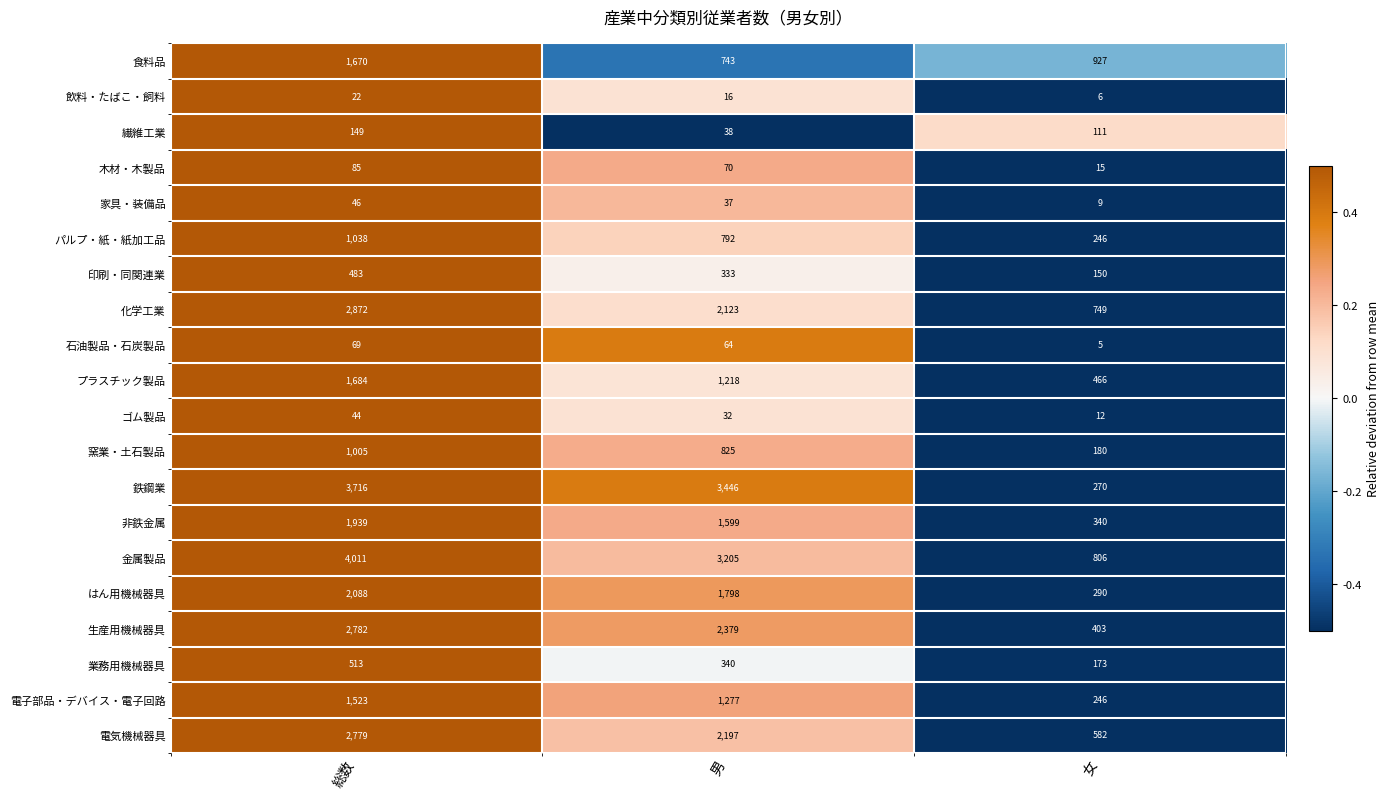

What is the difference between the 飲料・たばこ・飼料 values at 総数 and 女?

16